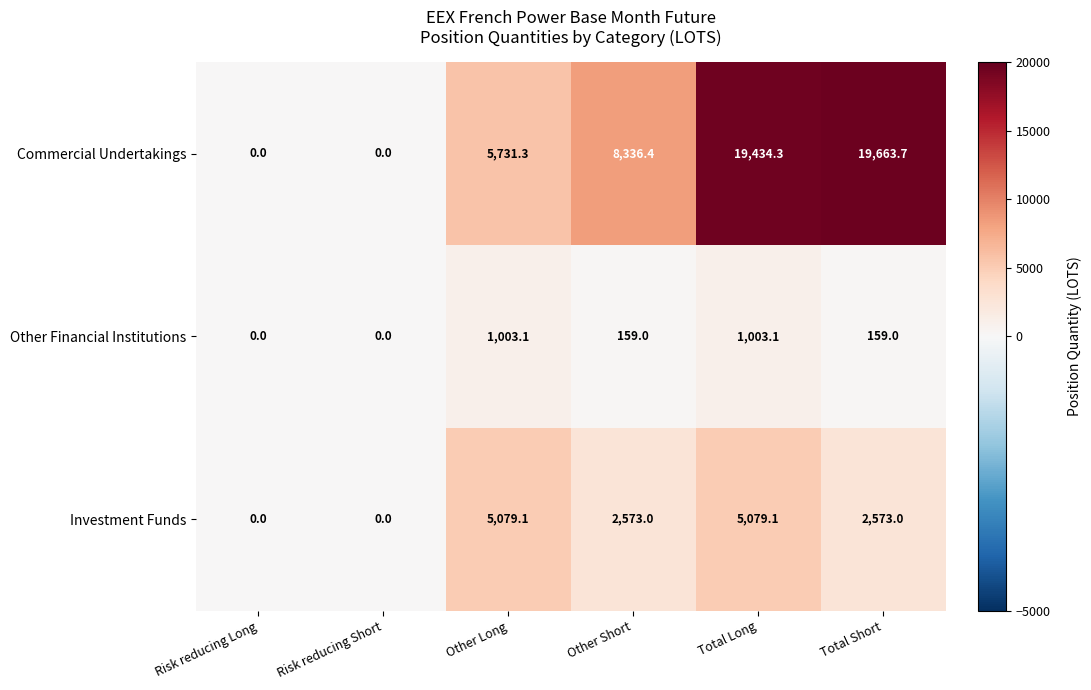

What is the difference between the maximum and minimum values in the Commercial Undertakings series?

19663.7